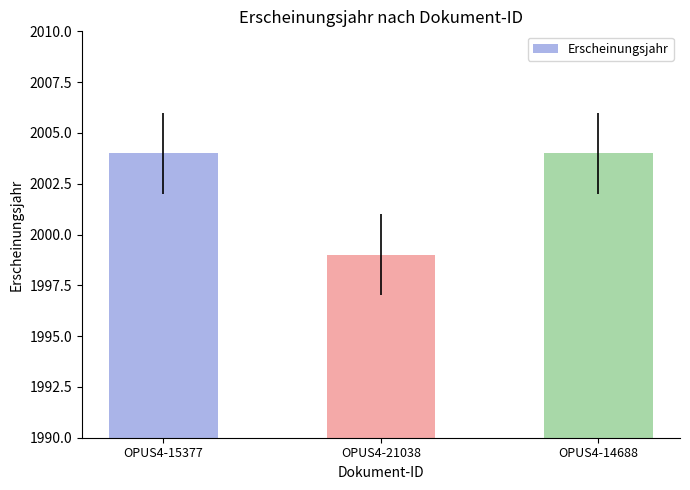

How many series are shown in this chart?

1